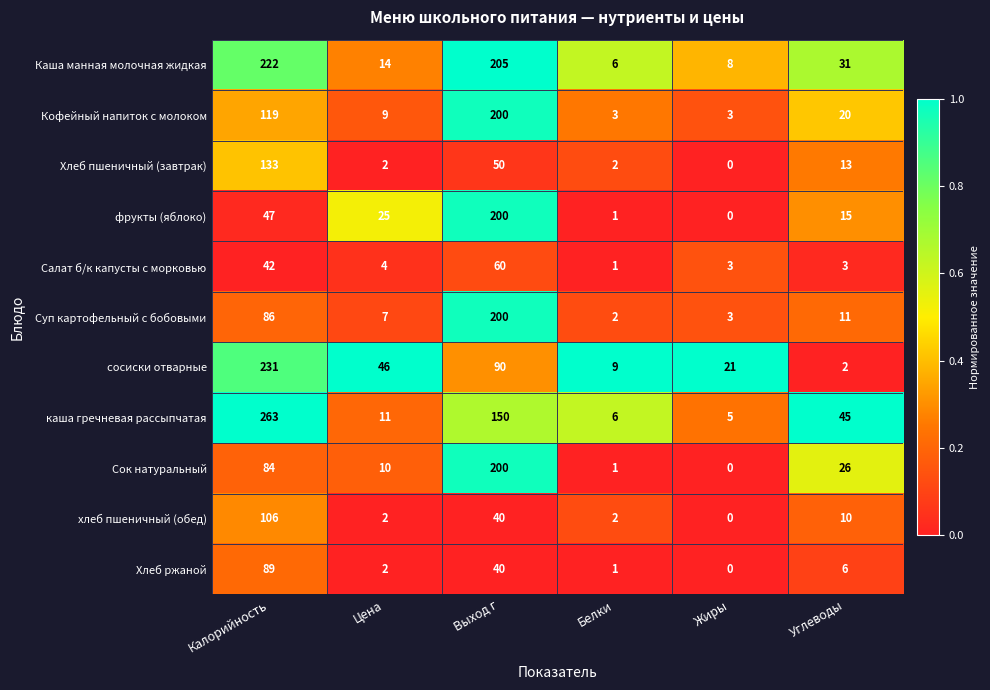

Rank the series at Калорийность from lowest to highest value.

Салат б/к капусты с морковью, фрукты (яблоко), Сок натуральный, Суп картофельный с бобовыми, Хлеб ржаной, хлеб пшеничный (обед), Кофейный напиток с молоком, Хлеб пшеничный (завтрак), Каша манная молочная жидкая, сосиски отварные, каша гречневая рассыпчатая